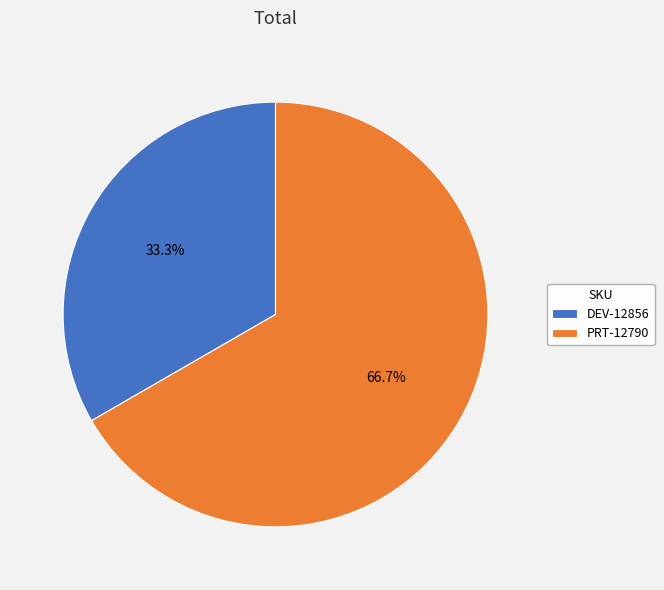

What is the smallest slice in the pie chart?

DEV-12856